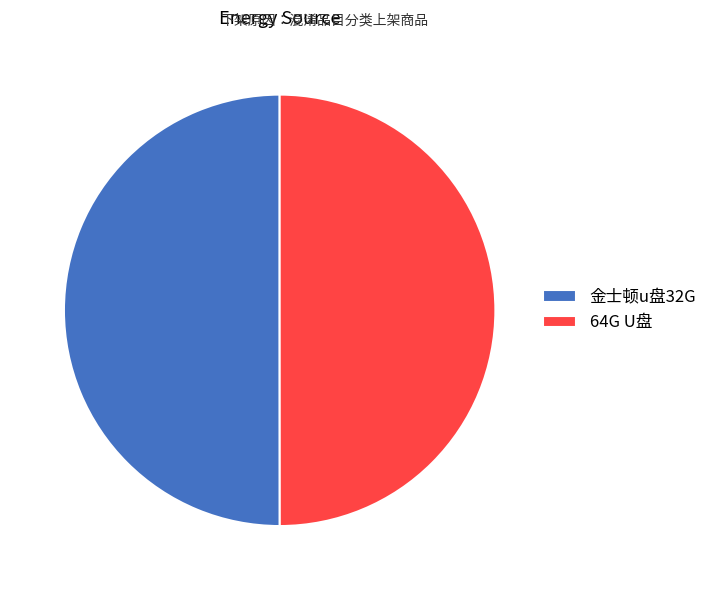

Is the sum of 金士顿u盘32G and 64G U盘 greater than half?

Yes